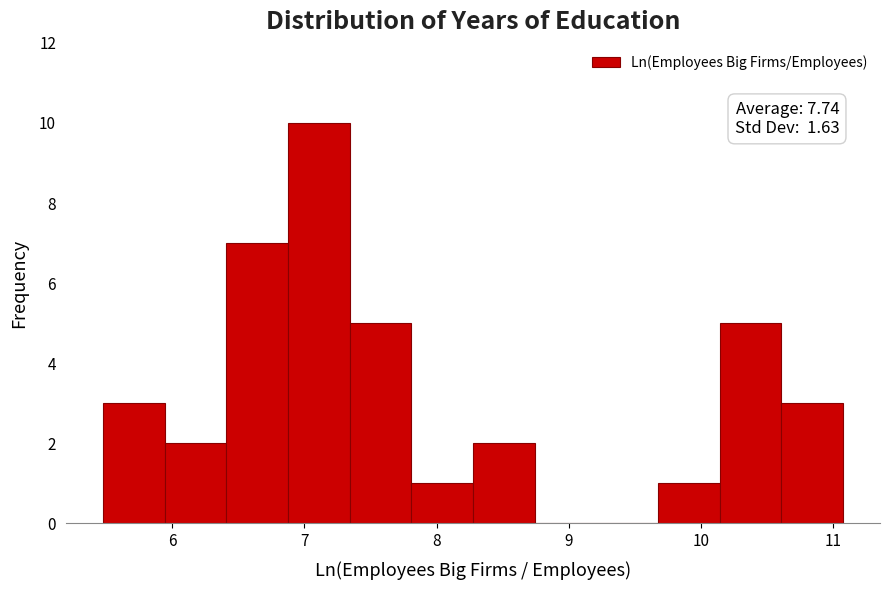

Which range on the x-axis has the tallest bar?

6.9 to 7.3